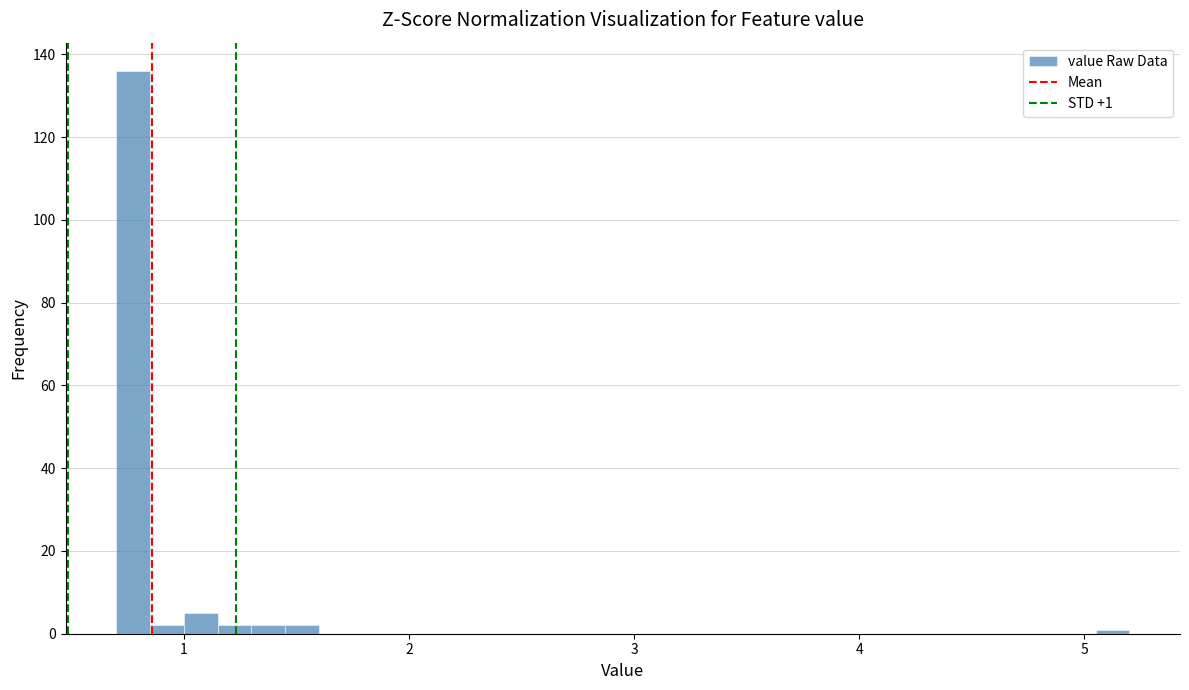

Around what value on the x-axis is the tallest bar? Give the approximate position of its centre, as read against the axis.

0.8